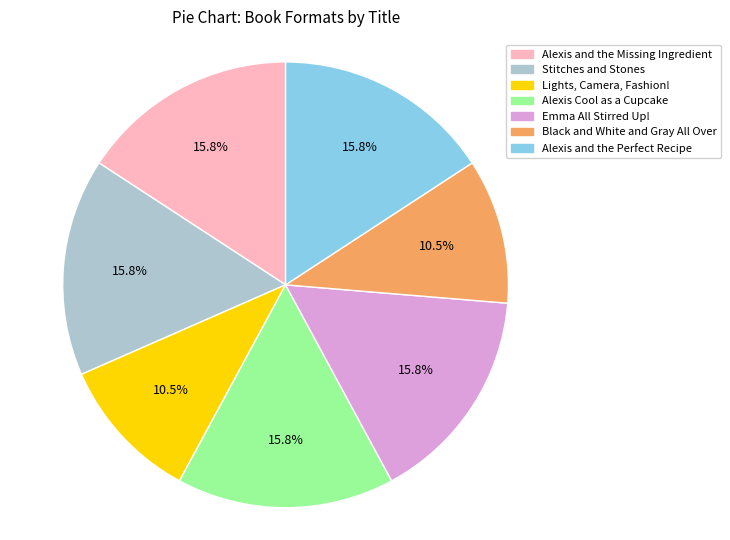

Combined, what portion of the pie is Alexis and the Missing Ingredient and Alexis and the Perfect Recipe?

31.6%